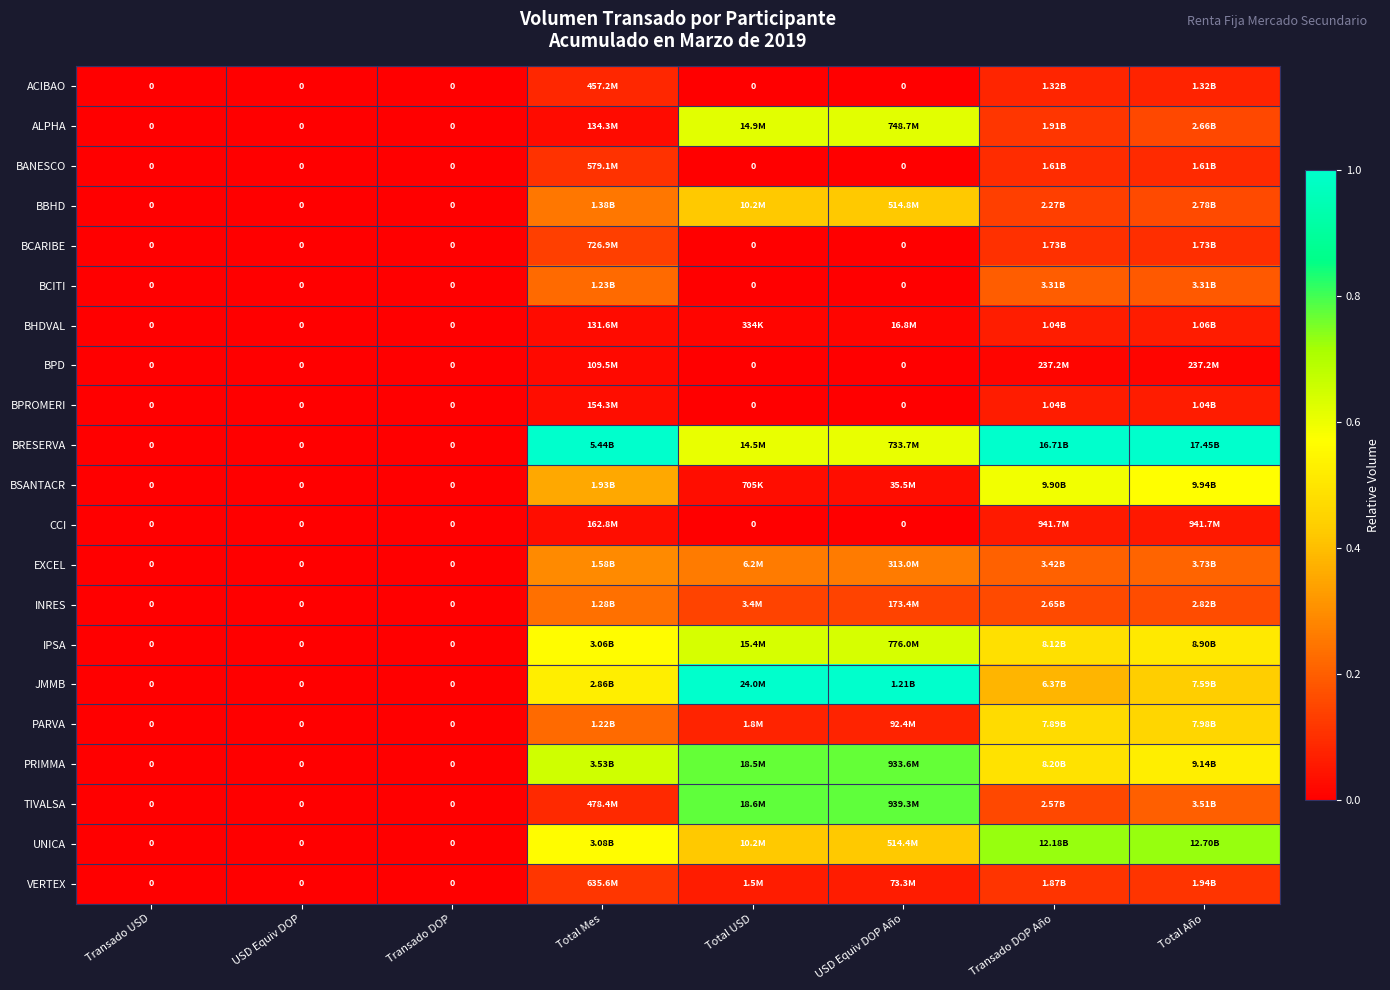

True or false: PRIMMA has a value of 1.1 at USD Equiv DOP Año.

False